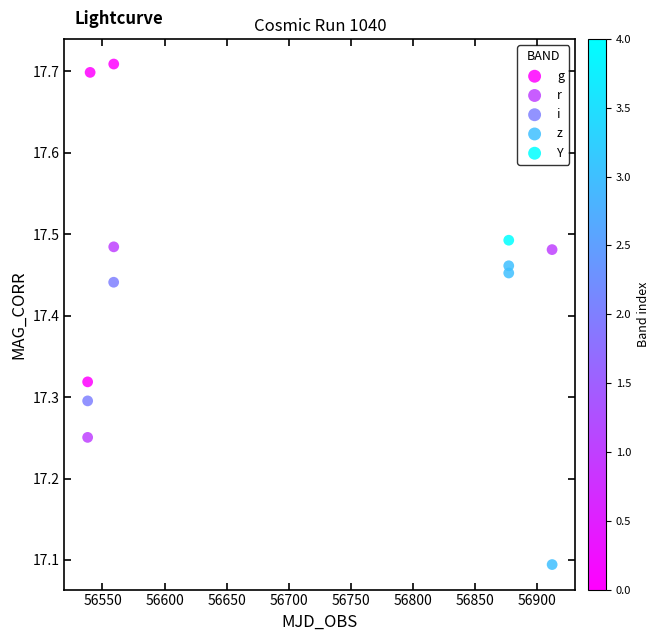

Which series contains the lowest Y value?

z